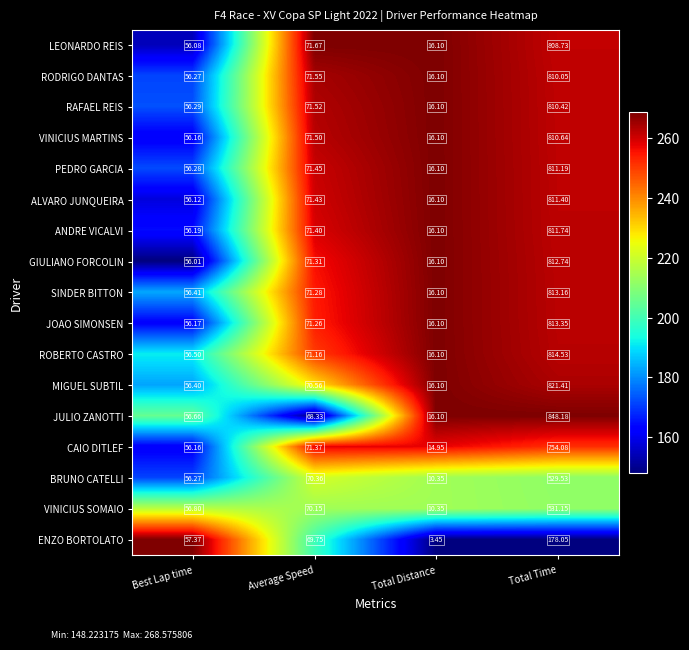

At which label does BRUNO CATELLI reach its peak?

Total Time